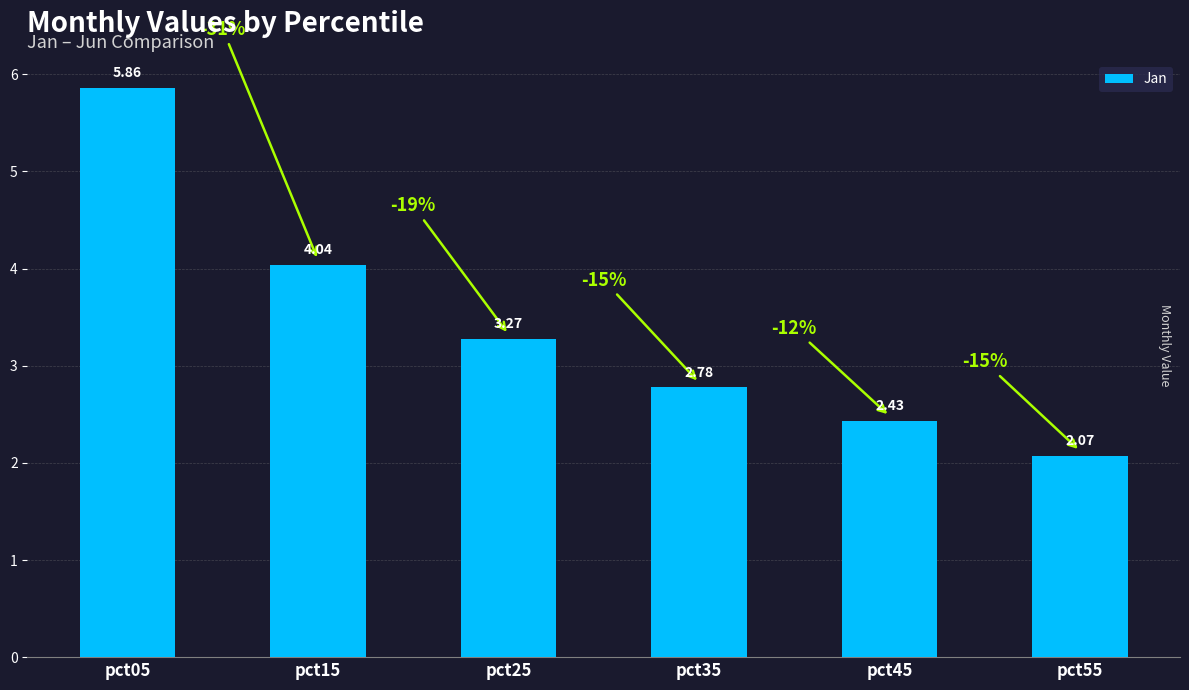

Which label corresponds to the smallest value in the chart?

pct55